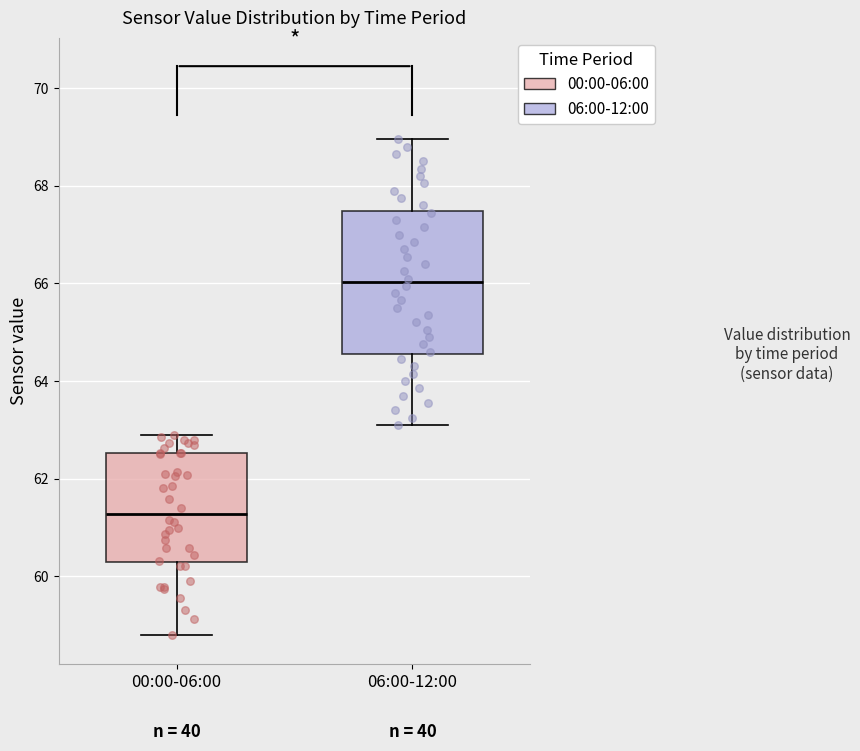

Where does the upper whisker of the box for 06:00-12:00 end on the y-axis? The values are not printed on the chart, so give them approximately, as read against the axis.

69.0